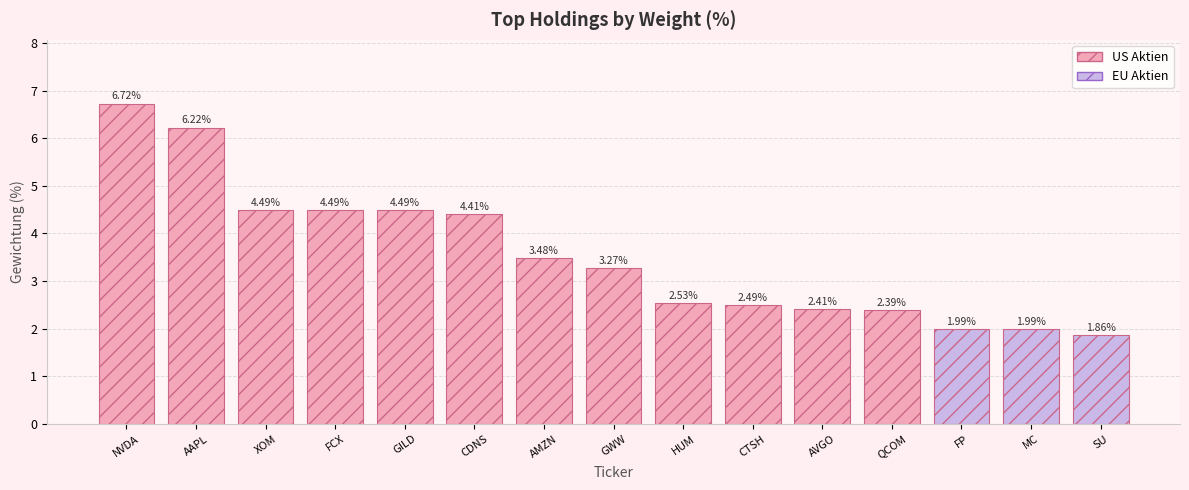

The chart shows a value of 4.2 at AVGO. True or false?

False